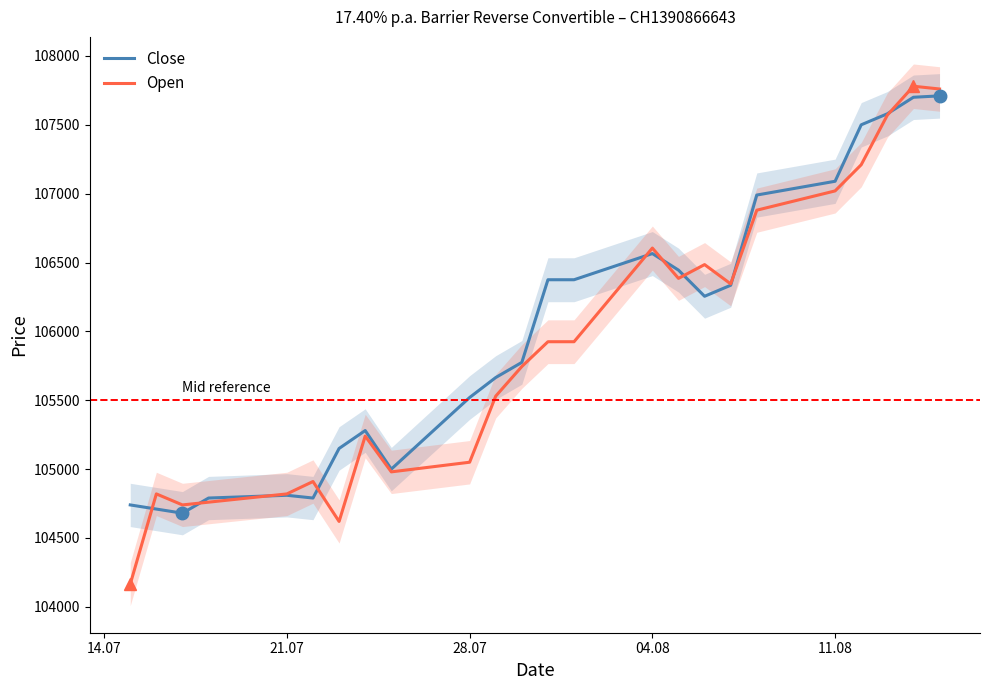

What are all the series names shown in the legend?

Close, Open